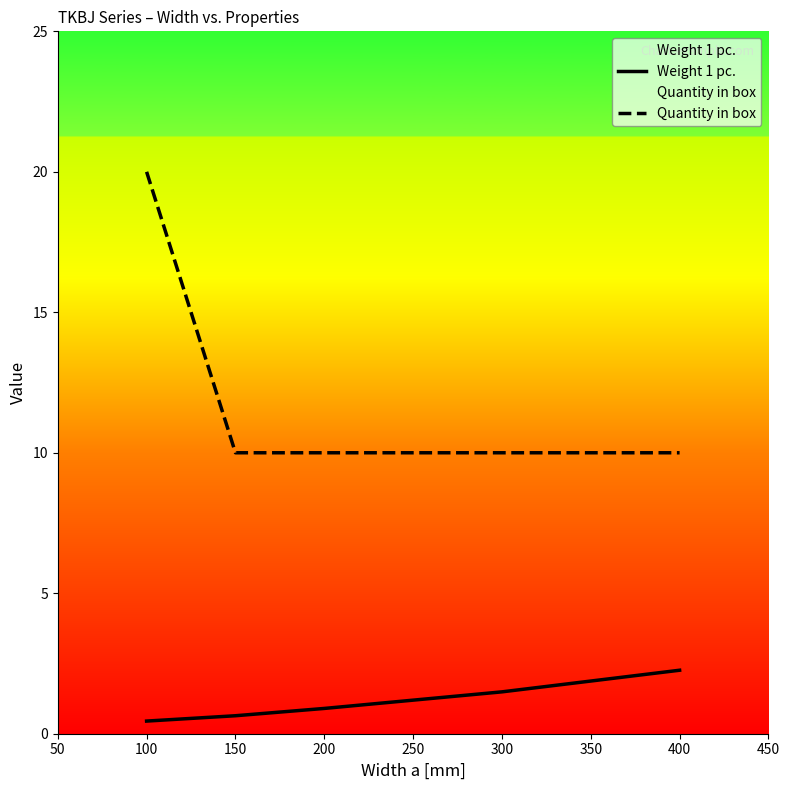

How many lines are shown in the chart?

2